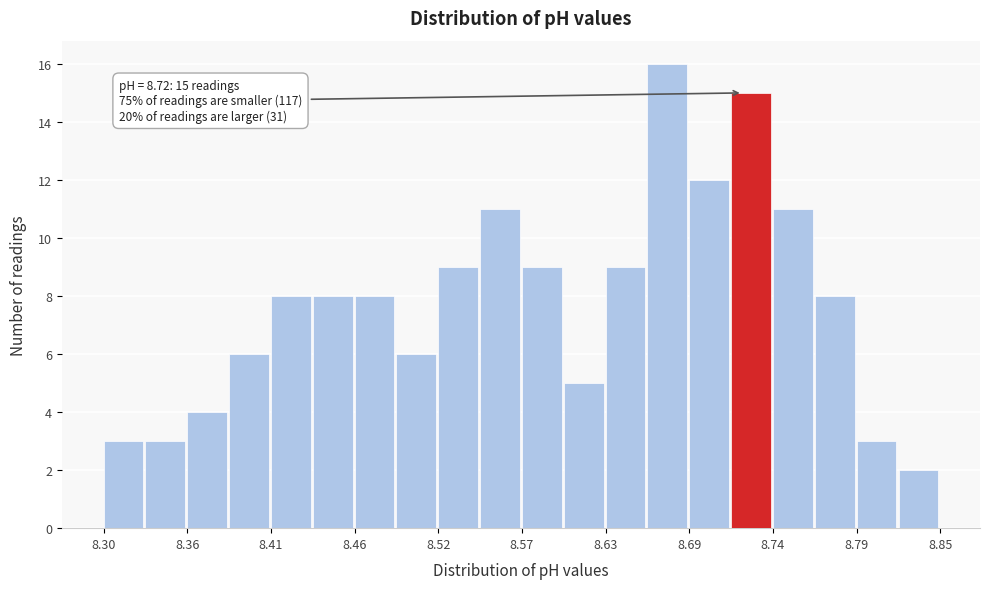

Read against the x-axis, roughly where is the centre of the tallest bar?

8.67